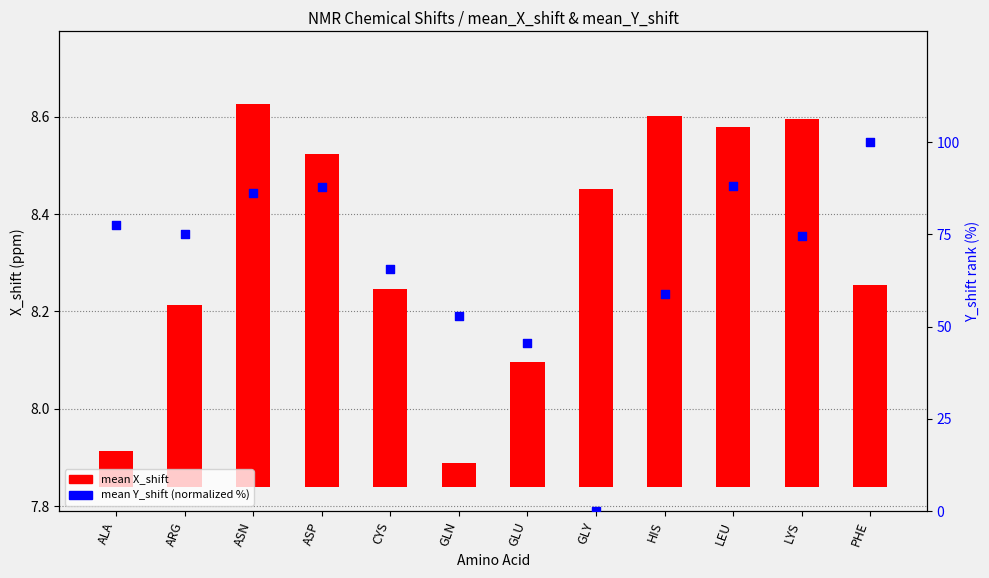

Which series has the largest total across all categories?

mean Y_shift (norm %)